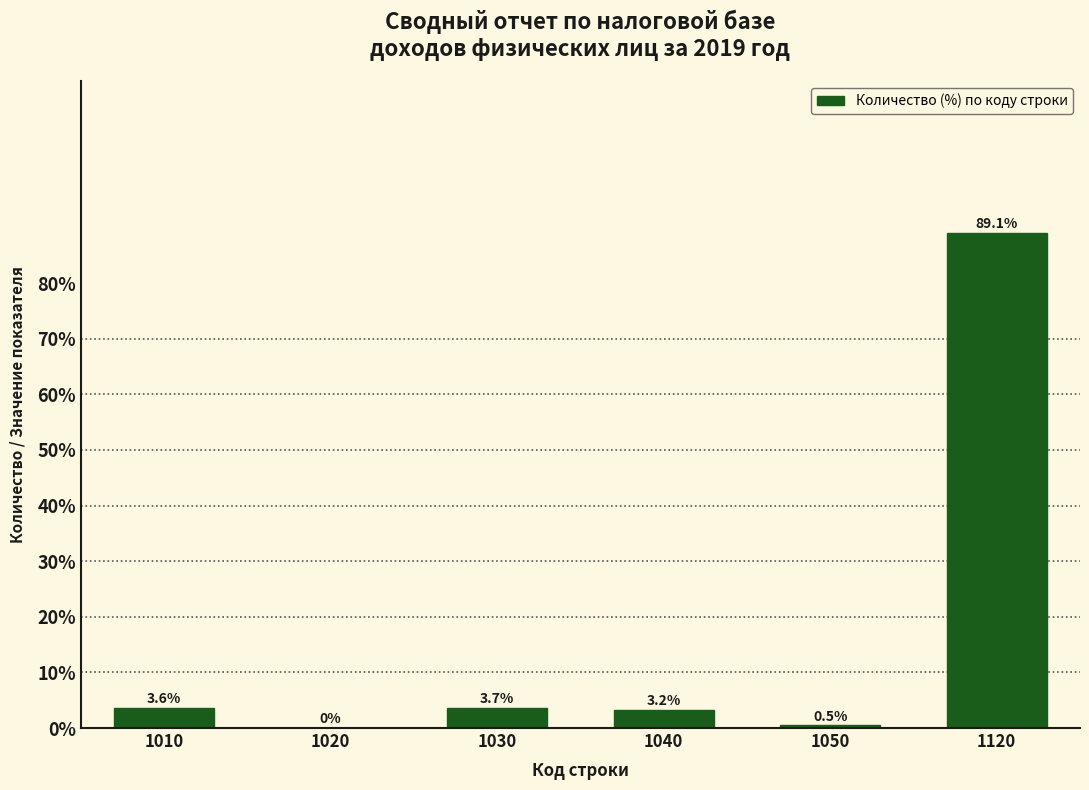

Reading left to right, transcribe all the data shown in this chart.

1010=3.6	1020=0.0	1030=3.7	1040=3.2	1050=0.5	1120=89.1